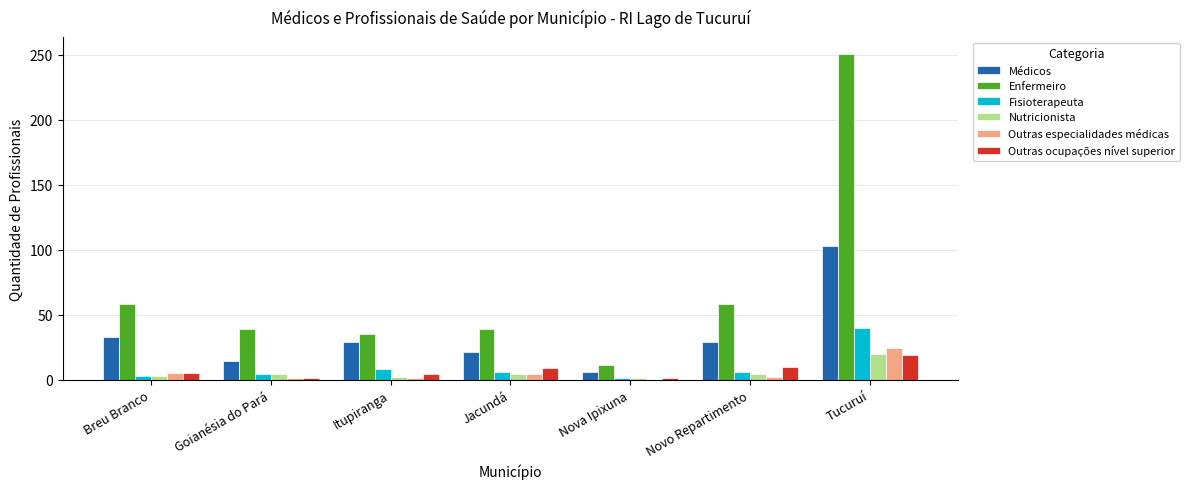

What is the sum of all Outras especialidades médicas values?

37